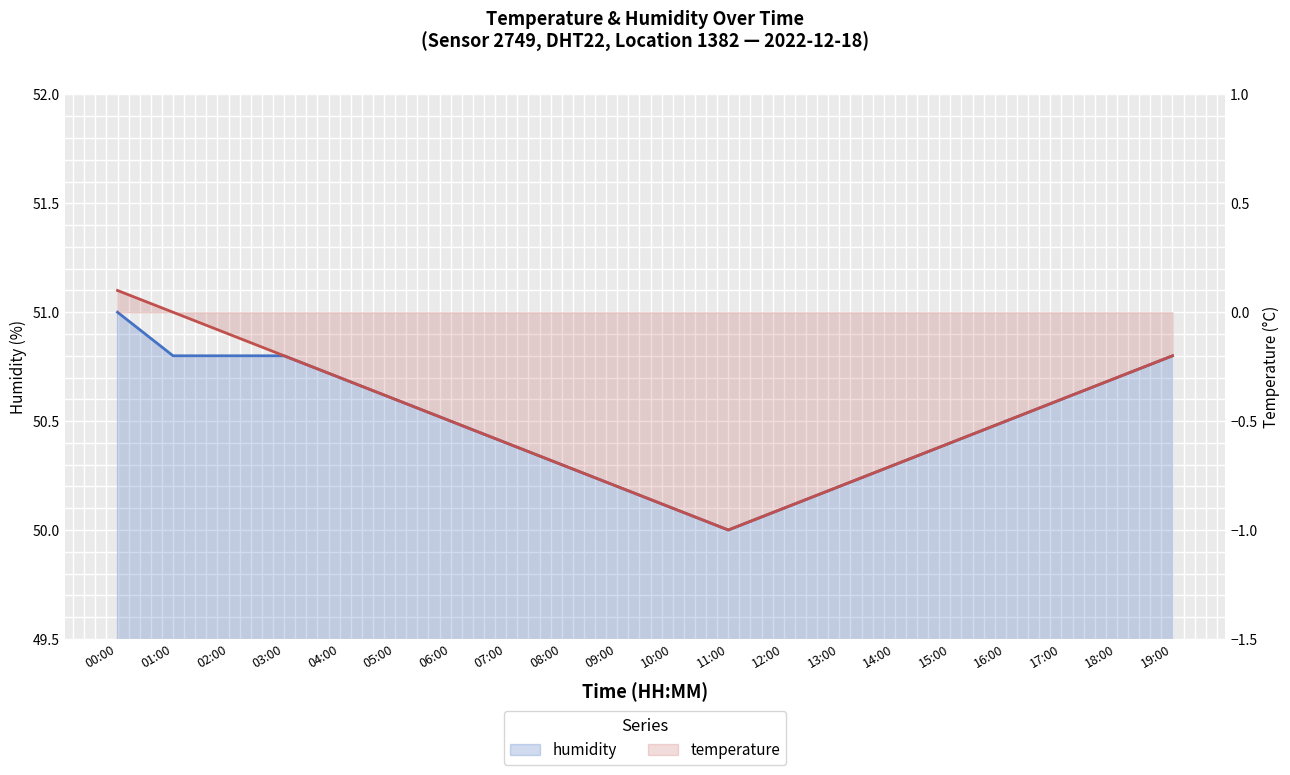

Rank the categories by temperature value from lowest to highest.

11:00, 10:00, 12:00, 09:00, 13:00, 08:00, 14:00, 07:00, 15:00, 06:00, 16:00, 05:00, 17:00, 04:00, 18:00, 03:00, 19:00, 02:00, 01:00, 00:00